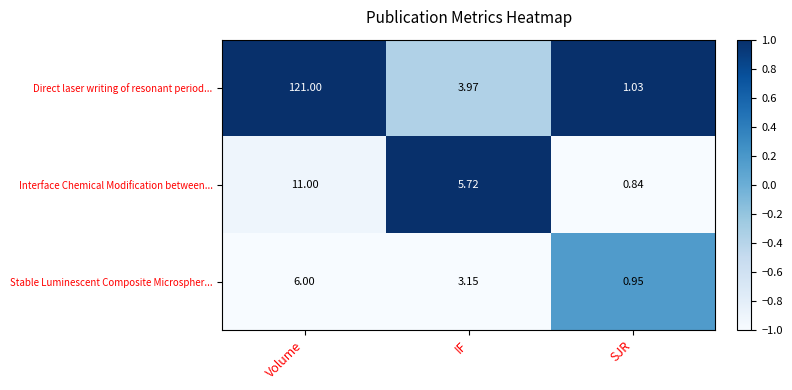

At which label does Direct laser writing of resonant period... first exceed 3?

Volume